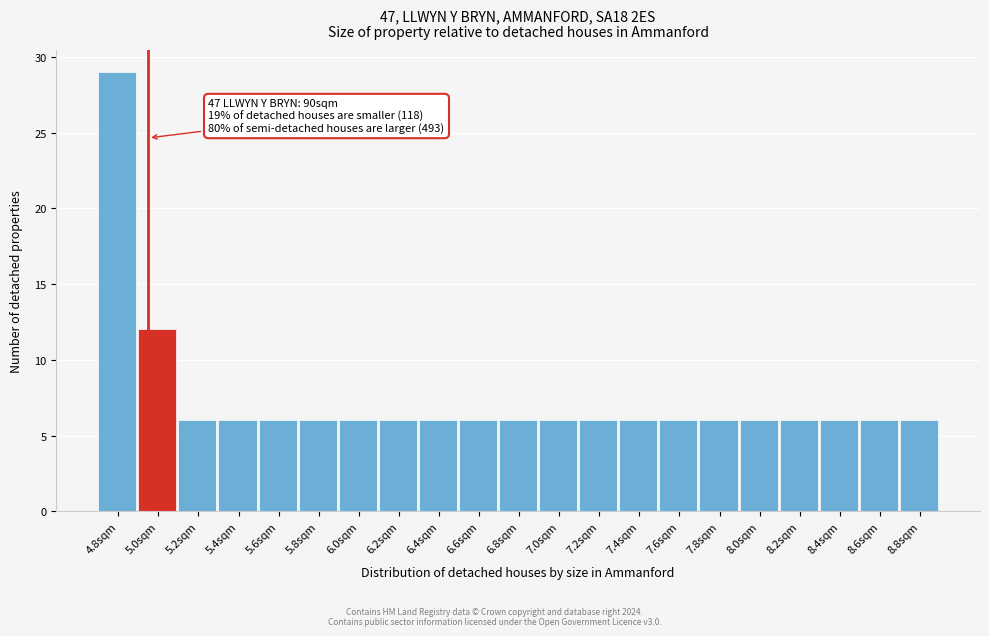

Reading left to right, list all the values displayed in this chart.

29	12	6	6	6	6	6	6	6	6	6	6	6	6	6	6	6	6	6	6	6